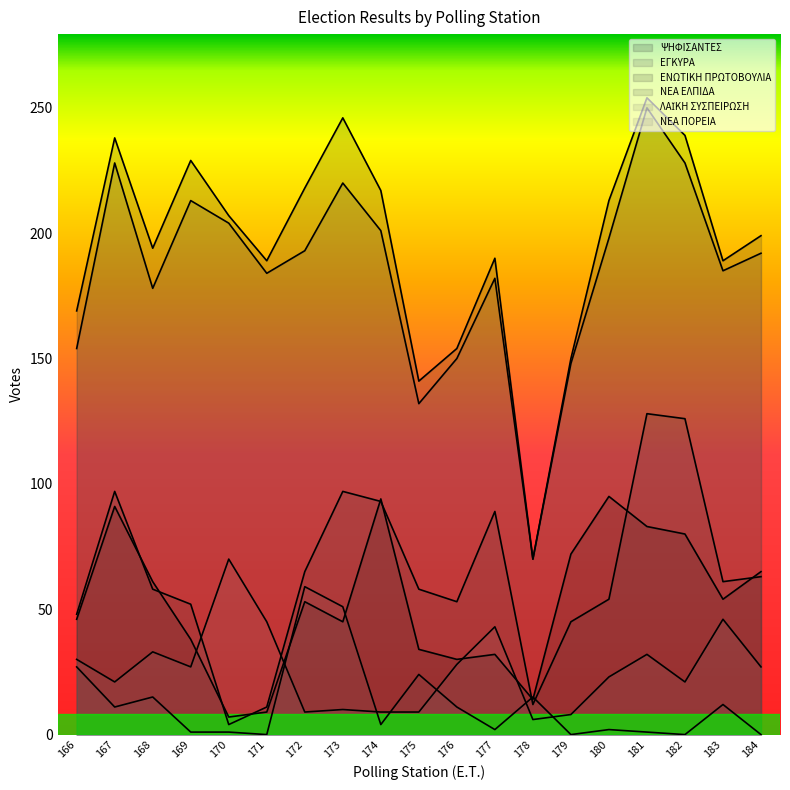

What is the spread (max minus min) of values at 177?

188